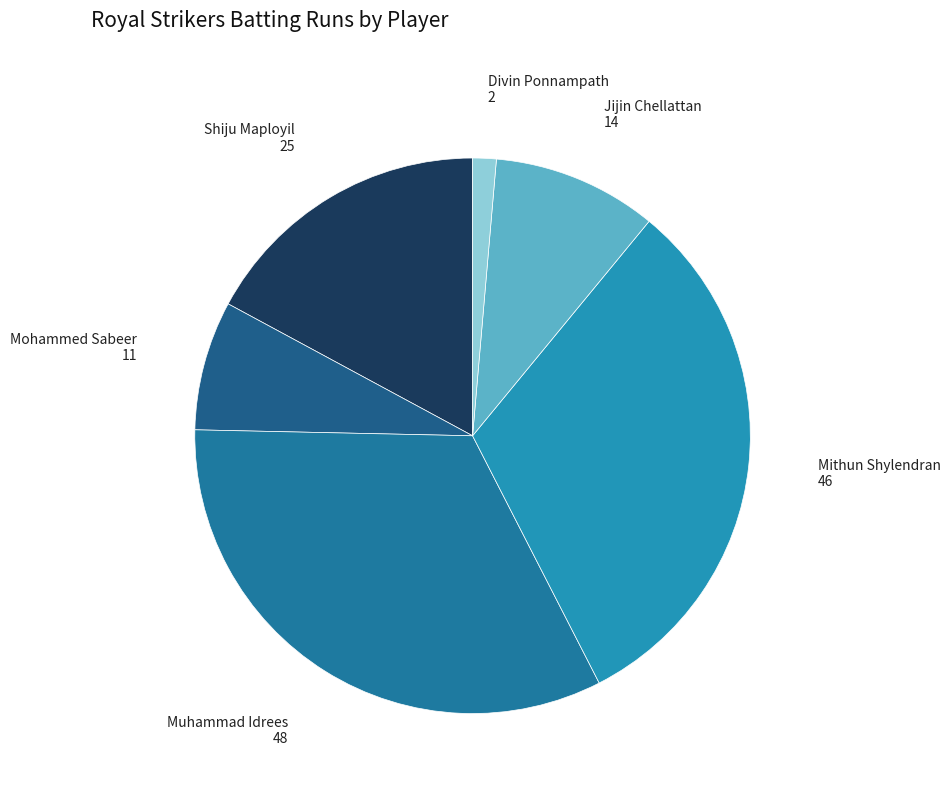

Is it true that Jijin Chellattan is 10% of the pie?

True